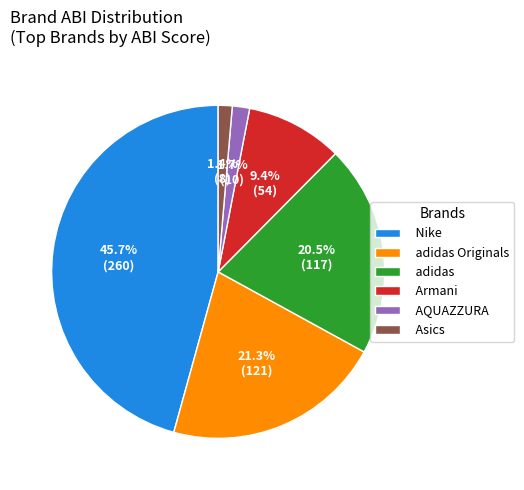

To the nearest percent, what portion does Asics represent?

1%